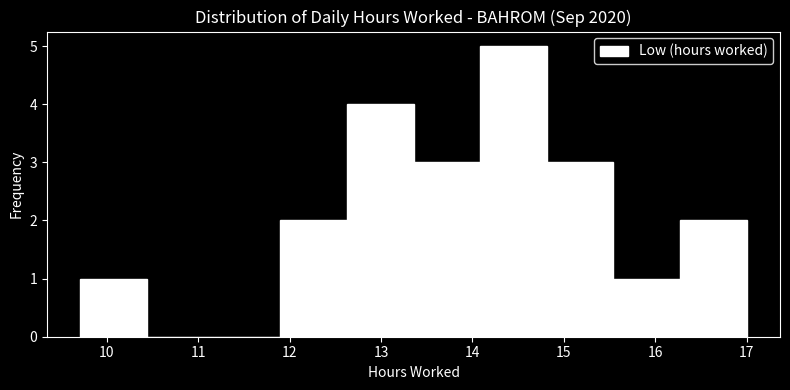

Over which range of the x-axis is the bar tallest?

14.1 to 14.8